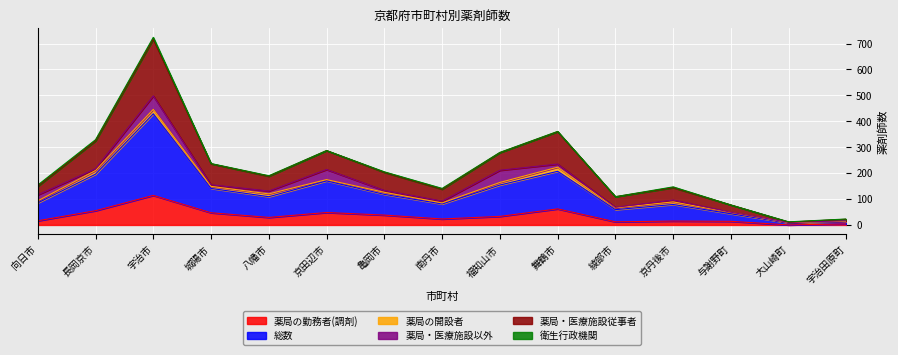

Which series has the largest range (max minus min)?

総数